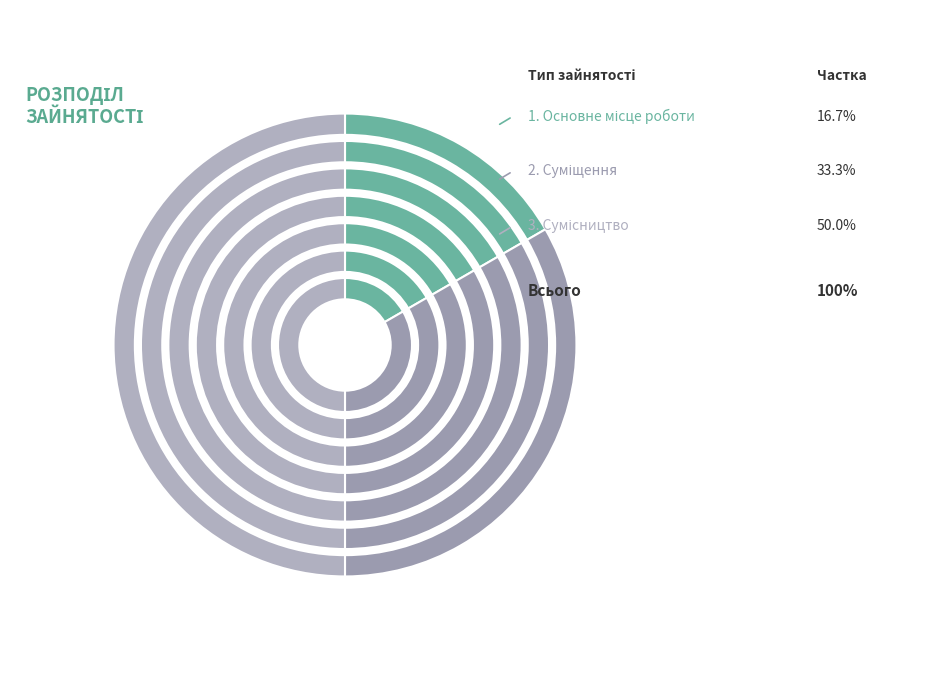

Do Основне місце роботи and Суміщення together represent more than half of the pie?

No